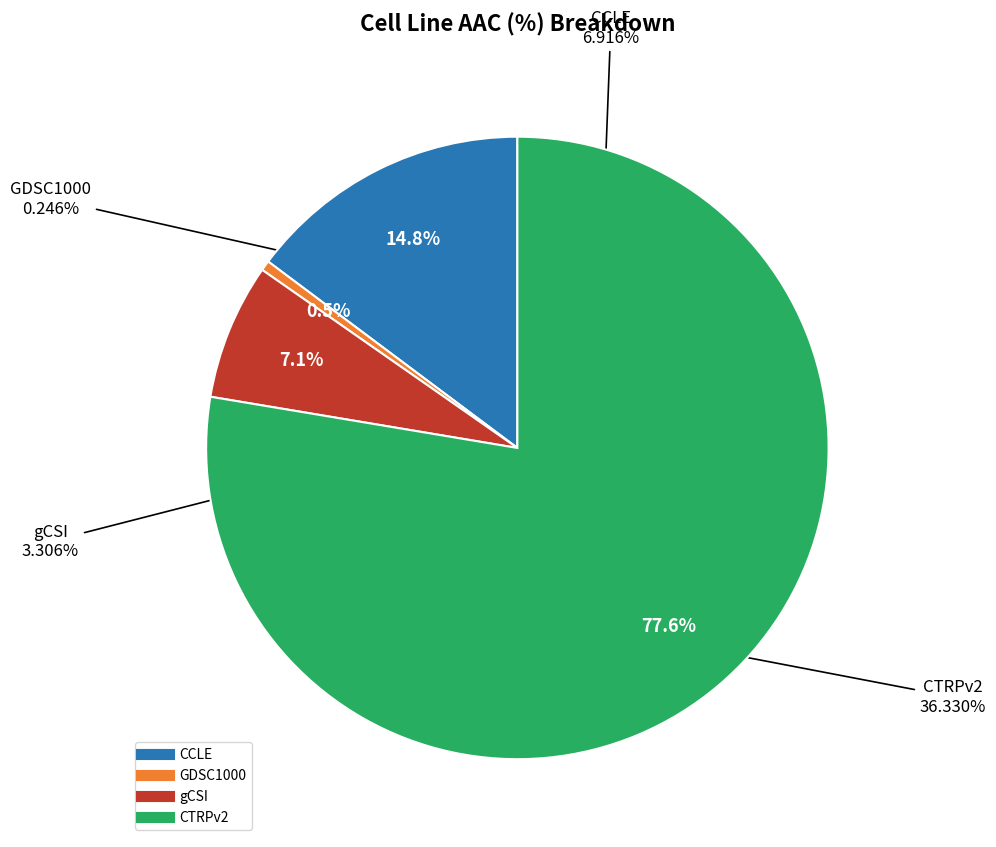

How many slices are in this pie chart?

4